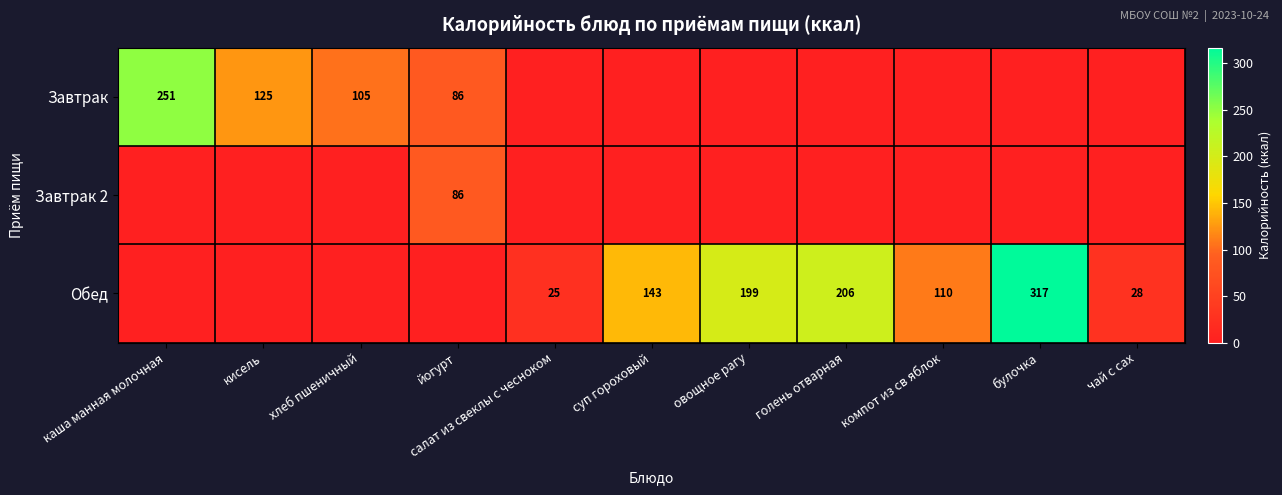

What is the sum of the Завтрак values at кисель and йогурт?

211